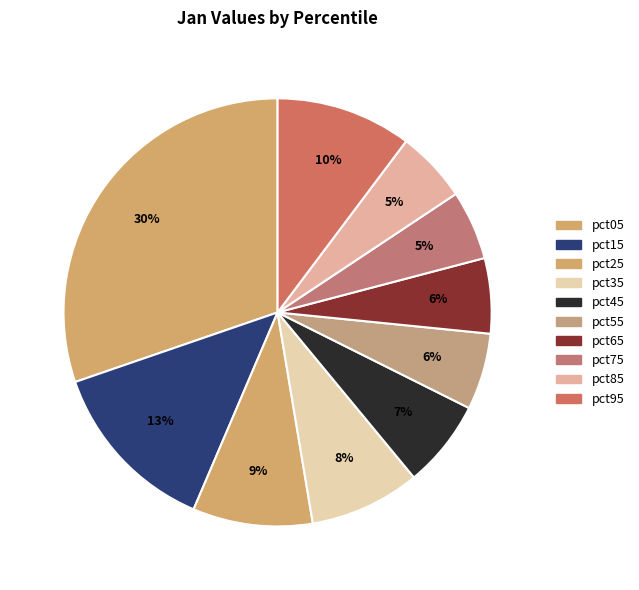

The pct25 slice represents 1% of the pie. True or false?

False